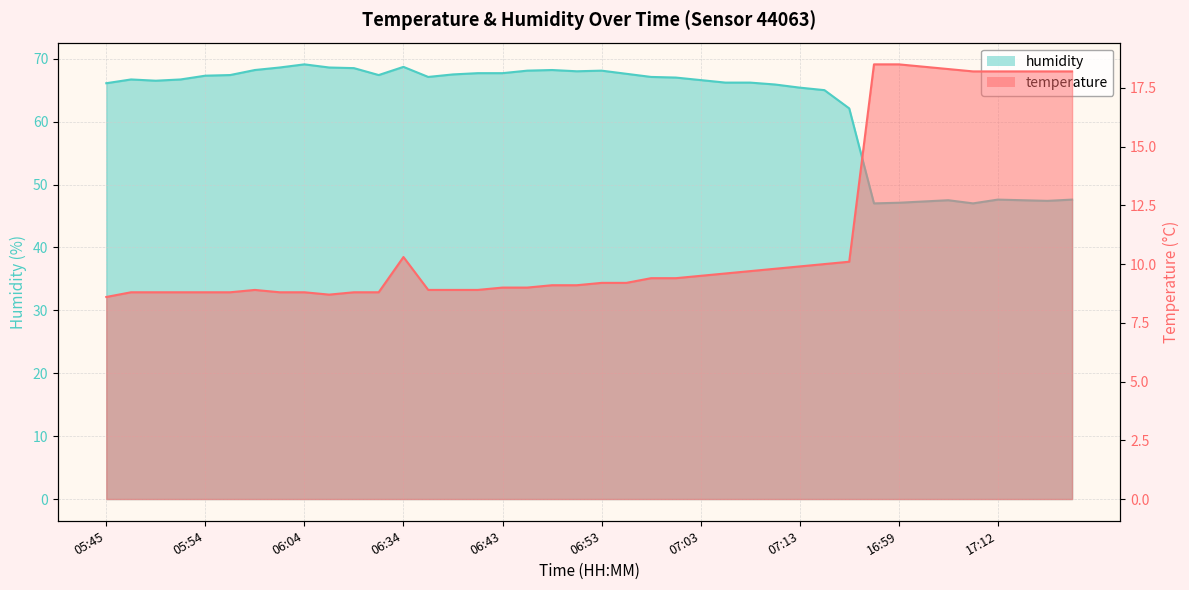

In humidity, how many points are higher than both neighbors (excluding endpoints)?

7